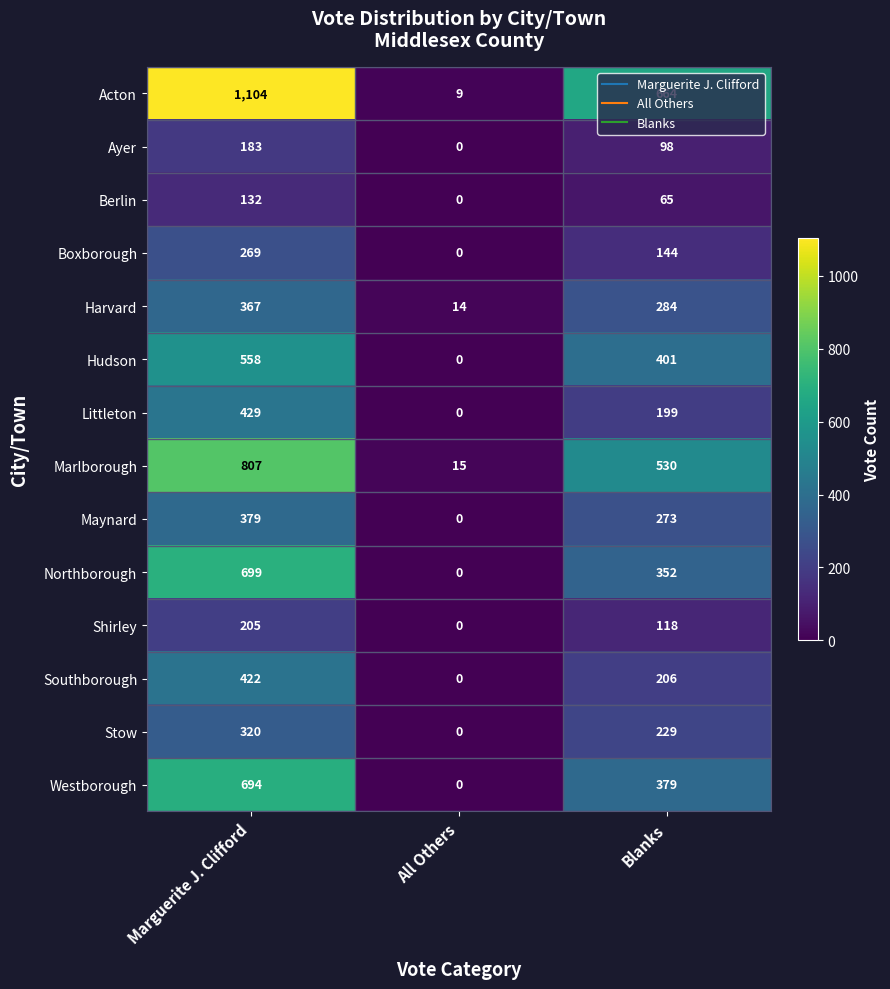

Where is Northborough nearest to the value 349?

Blanks